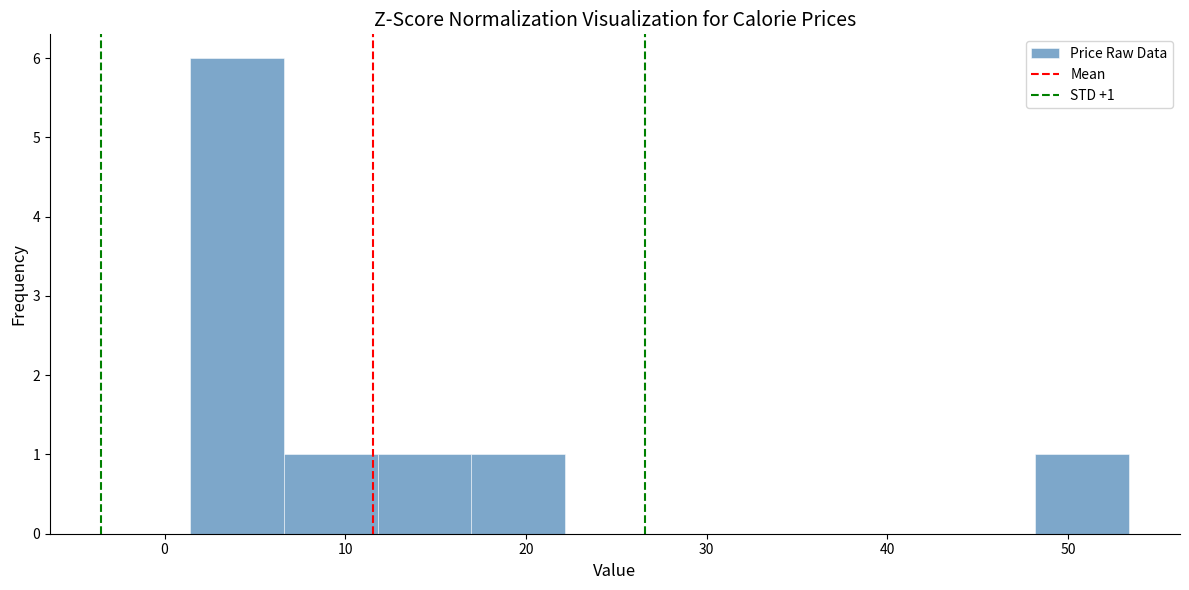

Which range on the x-axis has the tallest bar?

1 to 7